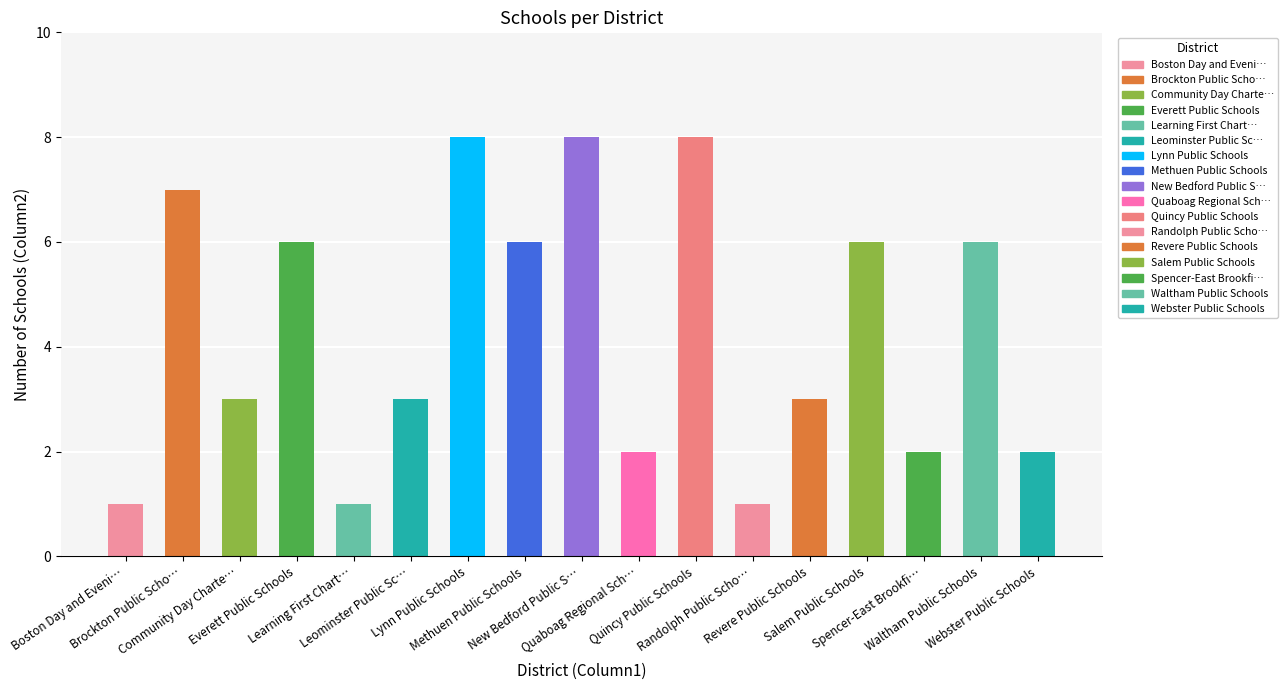

At which category does the chart reach its peak across all series?

Lynn Public Schools